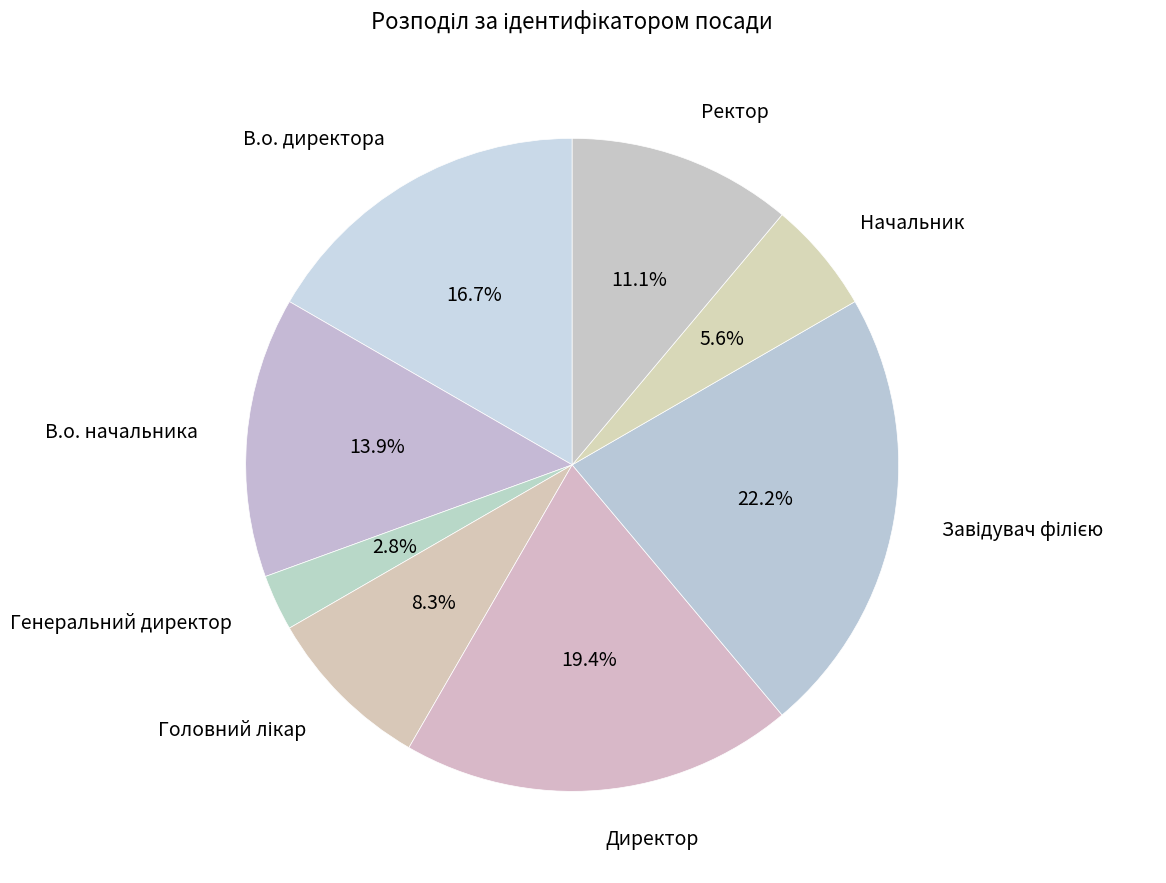

True or false: В.о. директора accounts for 17% of the total.

True